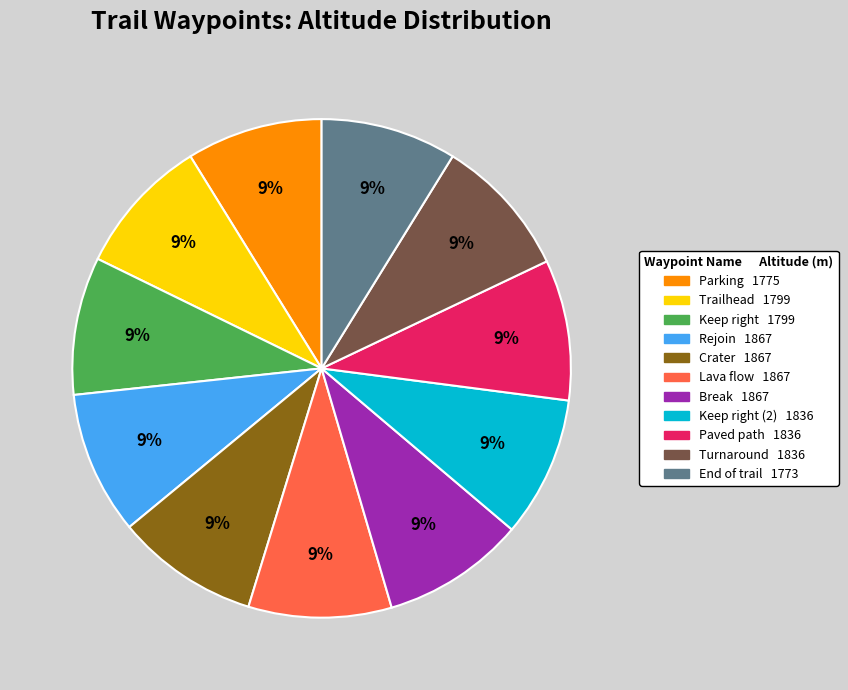

To the nearest percent, what is the average slice percentage?

9%